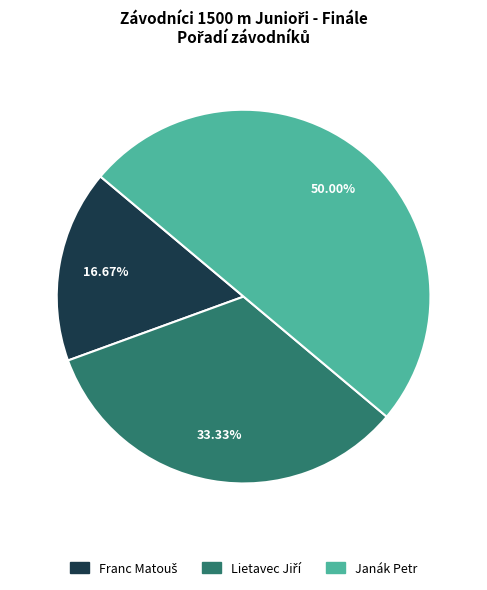

What is the largest slice in the pie chart?

Janák Petr